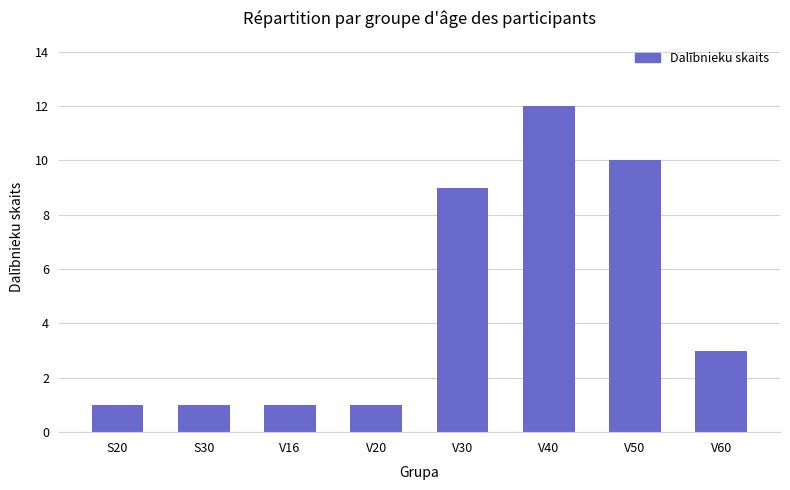

What is the approximate value at V40, to the nearest 5?

10